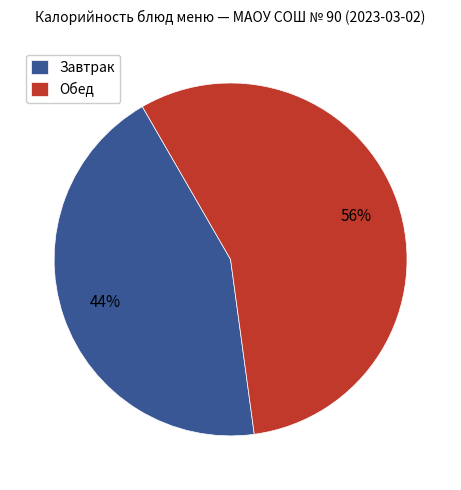

Which category has the smallest portion of the pie?

Завтрак